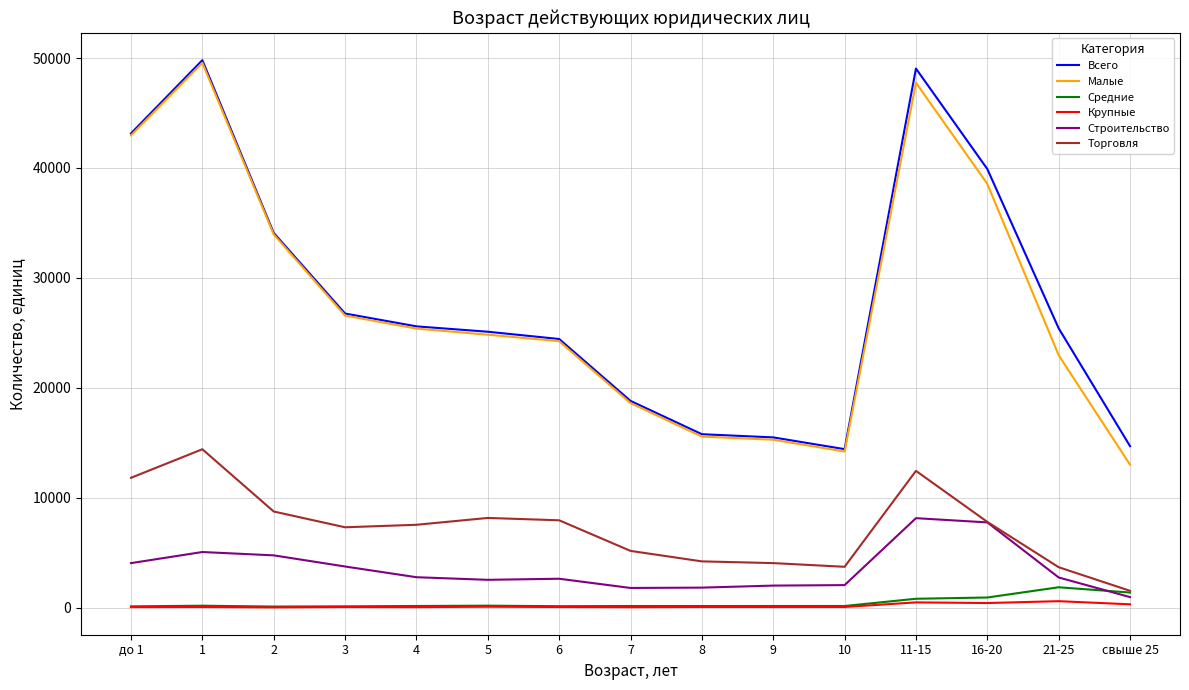

Is the value of Строительство at 10 greater than the value of Всего at 21-25?

No